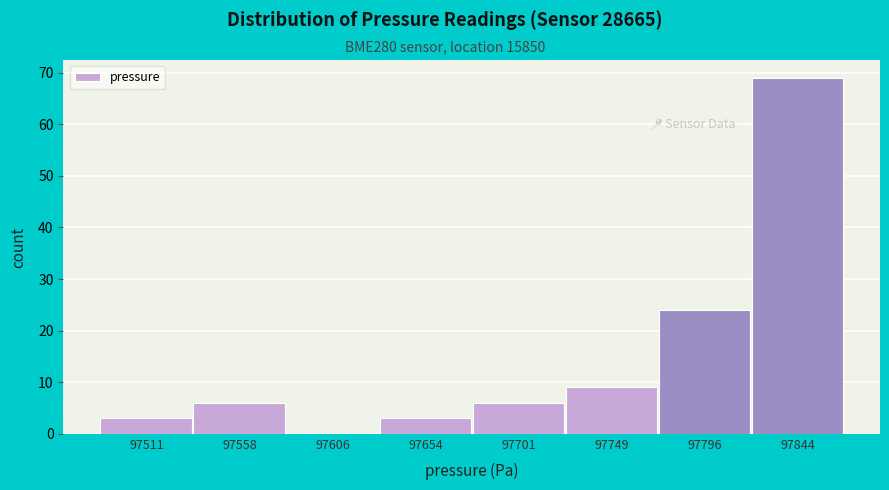

Reading left to right, what are all the values shown in this chart?

97511=3	97558=6	97606=0	97654=3	97701=6	97749=9	97796=24	97844=69